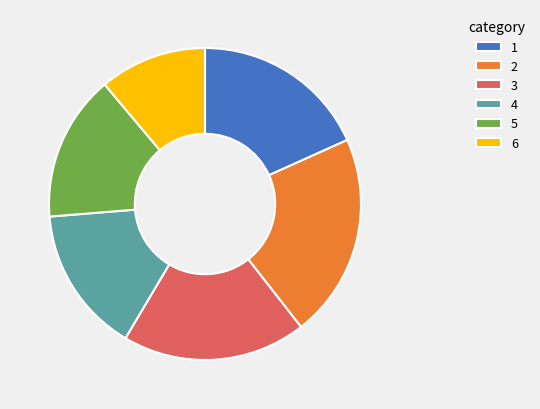

Do 1 and 4 together represent more than half of the pie?

No